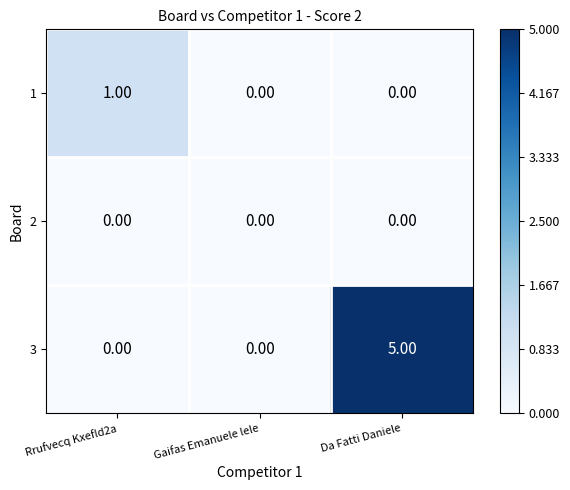

Which series has the widest spread of values?

3